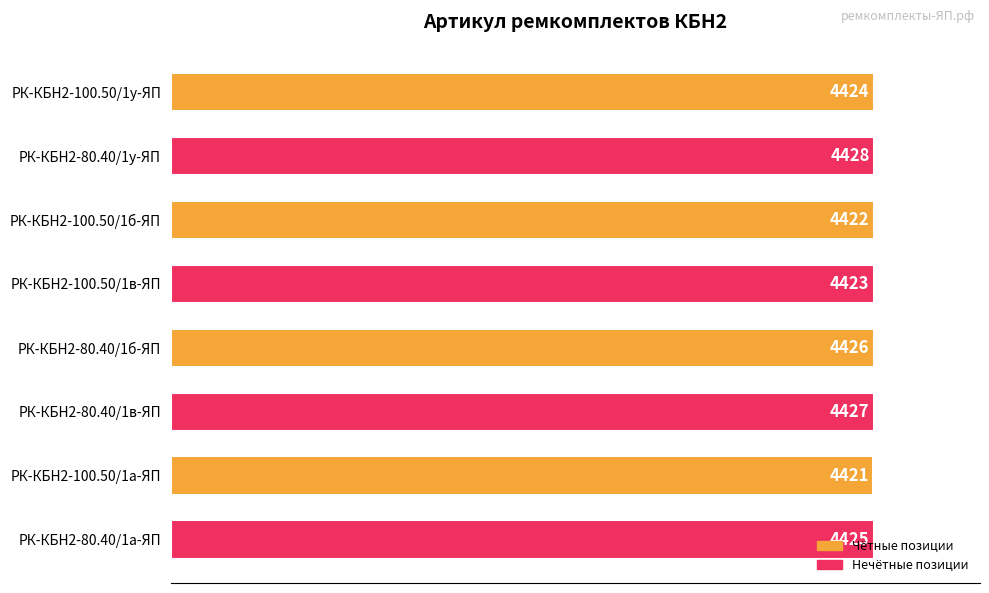

How many values are below 4425?

4